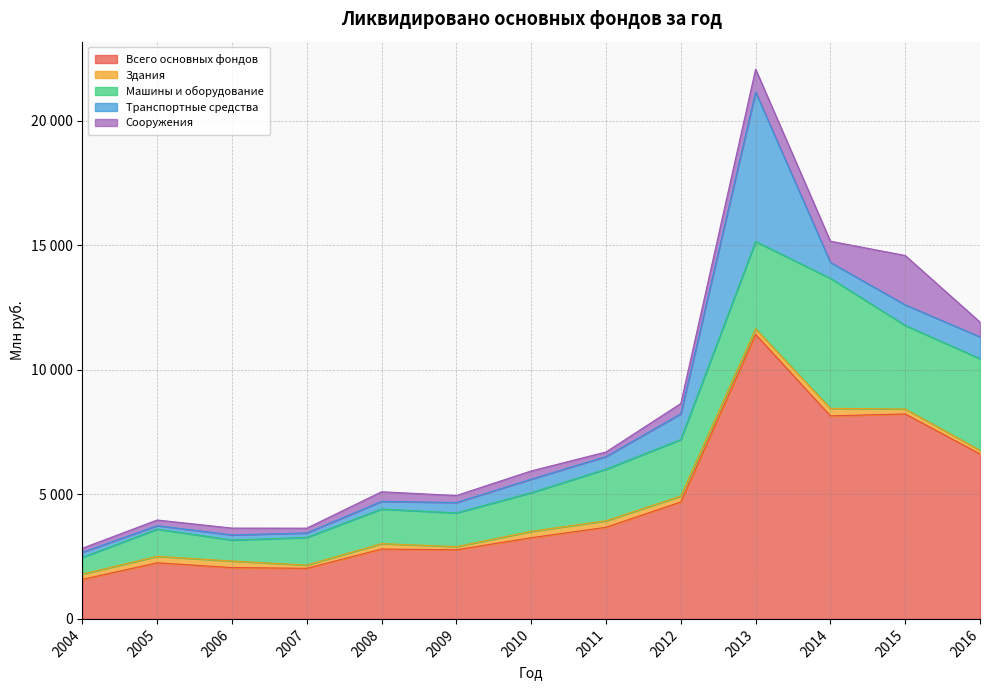

What is the difference between the Всего основных фондов values at 2010 and 2005?

1007